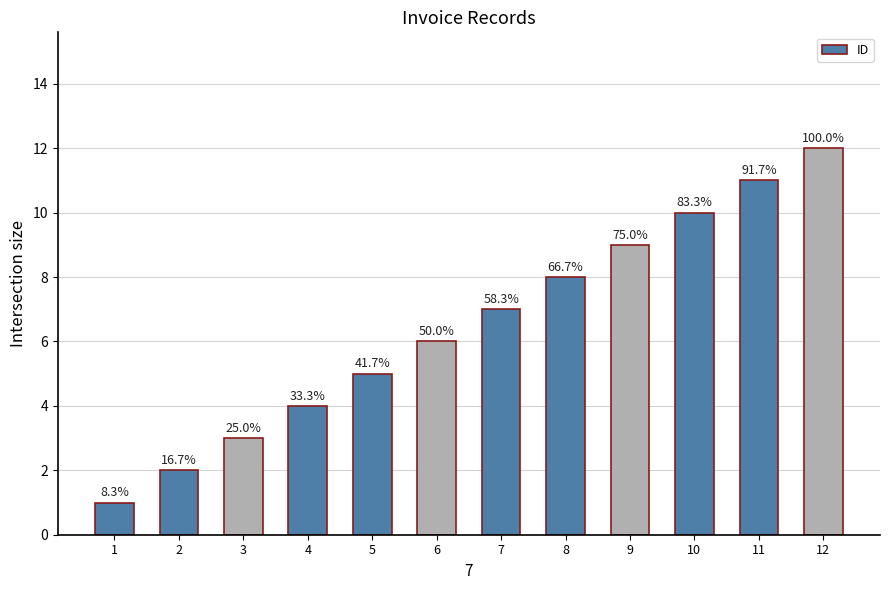

List the labels in order of value, smallest first.

1, 2, 3, 4, 5, 6, 7, 8, 9, 10, 11, 12